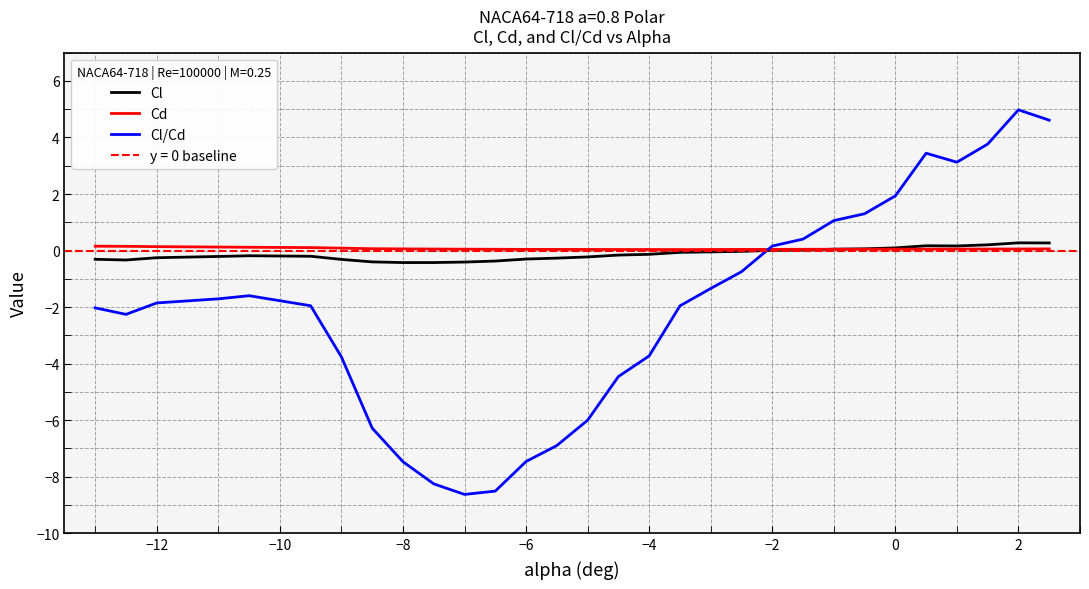

Reading right to left, what are all the values shown in this chart?

Cl: 0.3	0.3	0.2	0.2	0.2	0.1	0.1	0.0	0.0	0.0	-0.0	-0.0	-0.1	-0.1	-0.2	-0.2	-0.3	-0.3	-0.4	-0.4	-0.4	-0.4	-0.4	-0.3	-0.2	-0.2	-0.2	-0.3	-0.3	-0.3
Cd: 0.1	0.1	0.1	0.1	0.0	0.0	0.0	0.0	0.0	0.0	0.0	0.0	0.0	0.0	0.0	0.0	0.0	0.0	0.0	0.0	0.1	0.1	0.1	0.1	0.1	0.1	0.1	0.1	0.1	0.2
Cl/Cd: 4.6	5.0	3.8	3.1	3.4	1.9	1.3	1.1	0.4	0.2	-0.8	-1.3	-2.0	-3.7	-4.5	-6.0	-6.9	-7.5	-8.5	-8.6	-8.3	-7.5	-6.3	-3.8	-2.0	-1.6	-1.7	-1.9	-2.3	-2.0